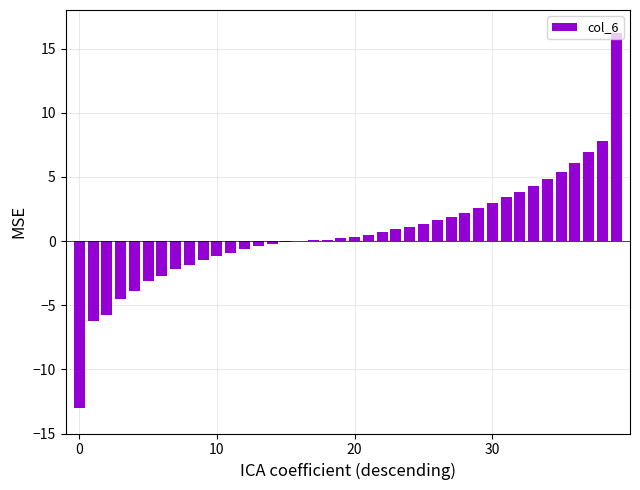

What is the sum of all values?

27.0